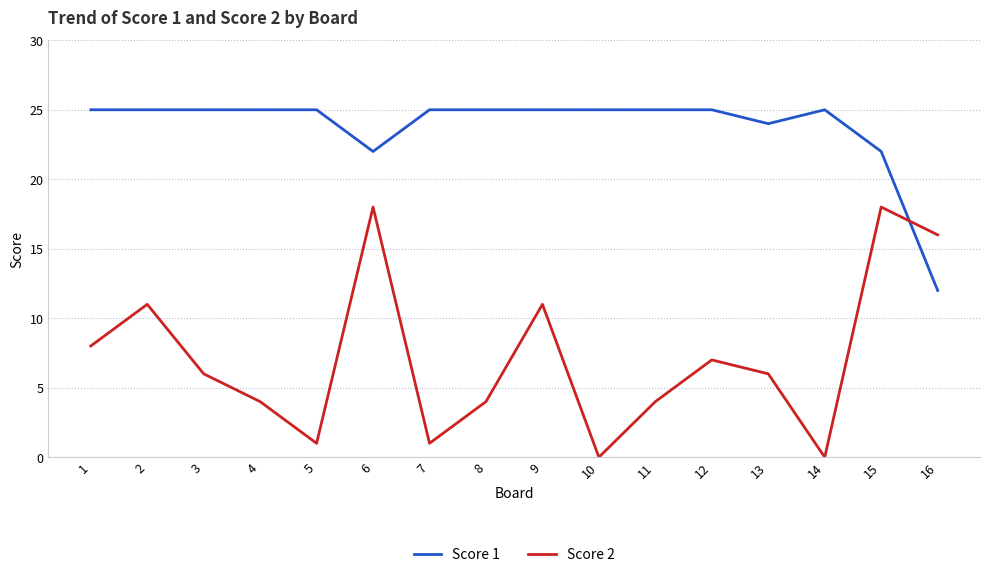

True or false: Score 2 has more than 0 points higher than both neighbors.

True